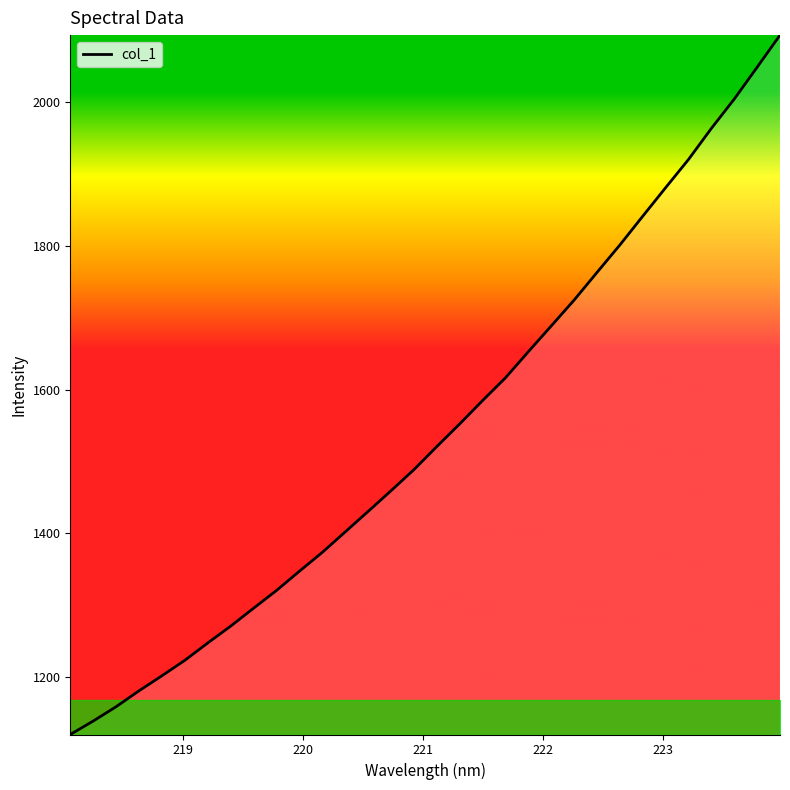

What is the minimum value shown in the chart?

1119.9